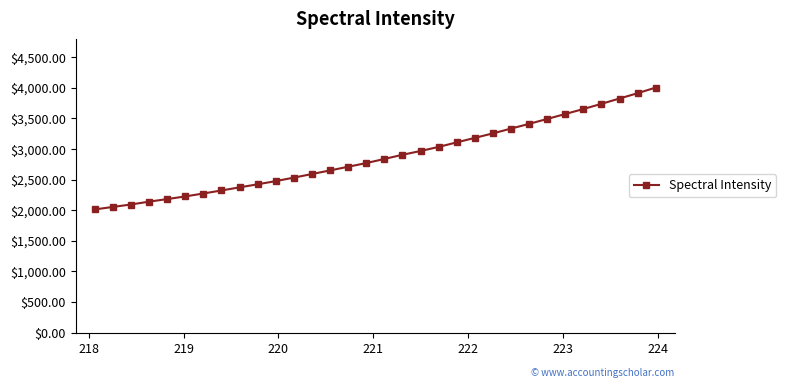

What is the value of the 12th point from the left?

2530.9